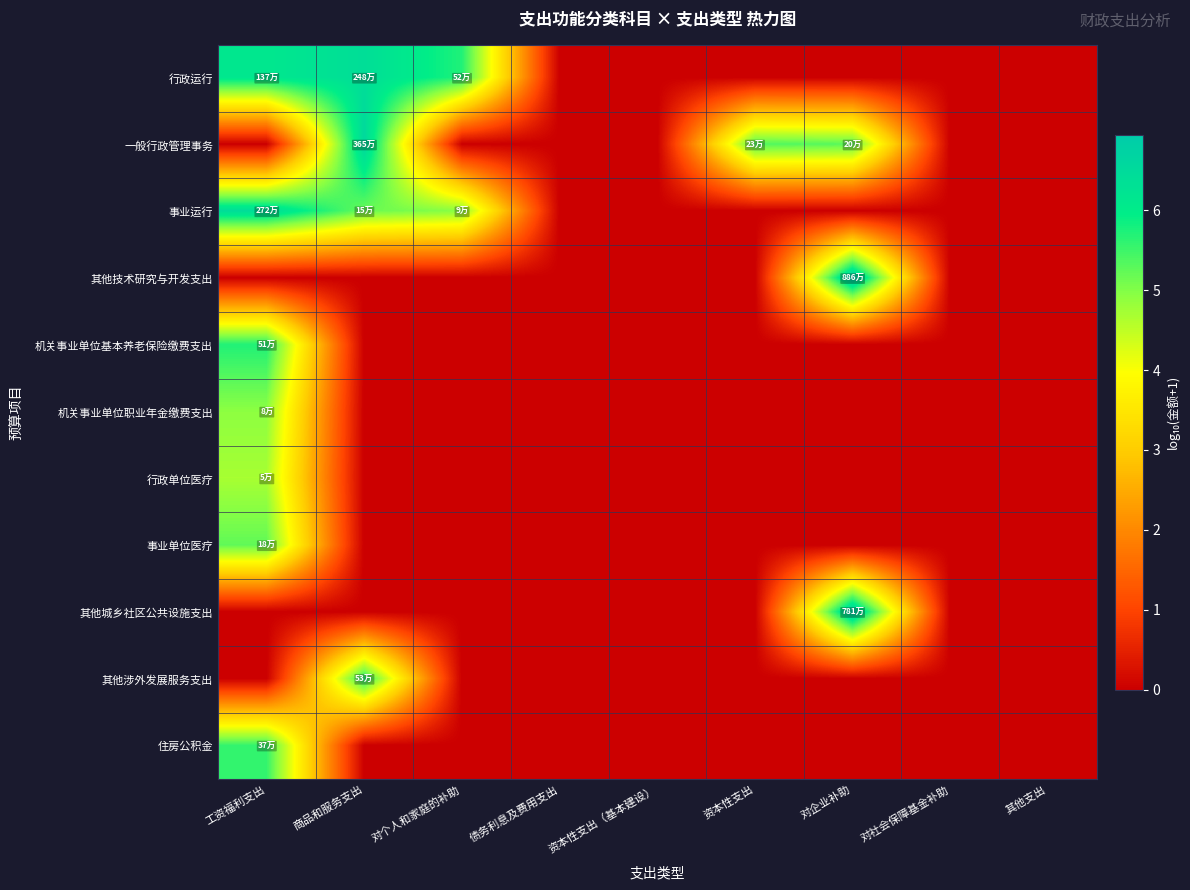

Reading left to right, transcribe all the data shown in this chart.

行政运行: 工资福利支出=6.1	商品和服务支出=6.4	对个人和家庭的补助=5.7	债务利息及费用支出=0.0	资本性支出（基本建设）=0.0	资本性支出=0.0	对企业补助=0.0	对社会保障基金补助=0.0	其他支出=0.0
一般行政管理事务: 工资福利支出=0.0	商品和服务支出=6.6	对个人和家庭的补助=0.0	债务利息及费用支出=0.0	资本性支出（基本建设）=0.0	资本性支出=5.4	对企业补助=5.3	对社会保障基金补助=0.0	其他支出=0.0
事业运行: 工资福利支出=6.4	商品和服务支出=5.2	对个人和家庭的补助=4.9	债务利息及费用支出=0.0	资本性支出（基本建设）=0.0	资本性支出=0.0	对企业补助=0.0	对社会保障基金补助=0.0	其他支出=0.0
其他技术研究与开发支出: 工资福利支出=0.0	商品和服务支出=0.0	对个人和家庭的补助=0.0	债务利息及费用支出=0.0	资本性支出（基本建设）=0.0	资本性支出=0.0	对企业补助=6.9	对社会保障基金补助=0.0	其他支出=0.0
机关事业单位基本养老保险缴费支出: 工资福利支出=5.7	商品和服务支出=0.0	对个人和家庭的补助=0.0	债务利息及费用支出=0.0	资本性支出（基本建设）=0.0	资本性支出=0.0	对企业补助=0.0	对社会保障基金补助=0.0	其他支出=0.0
机关事业单位职业年金缴费支出: 工资福利支出=4.9	商品和服务支出=0.0	对个人和家庭的补助=0.0	债务利息及费用支出=0.0	资本性支出（基本建设）=0.0	资本性支出=0.0	对企业补助=0.0	对社会保障基金补助=0.0	其他支出=0.0
行政单位医疗: 工资福利支出=4.7	商品和服务支出=0.0	对个人和家庭的补助=0.0	债务利息及费用支出=0.0	资本性支出（基本建设）=0.0	资本性支出=0.0	对企业补助=0.0	对社会保障基金补助=0.0	其他支出=0.0
事业单位医疗: 工资福利支出=5.2	商品和服务支出=0.0	对个人和家庭的补助=0.0	债务利息及费用支出=0.0	资本性支出（基本建设）=0.0	资本性支出=0.0	对企业补助=0.0	对社会保障基金补助=0.0	其他支出=0.0
其他城乡社区公共设施支出: 工资福利支出=0.0	商品和服务支出=0.0	对个人和家庭的补助=0.0	债务利息及费用支出=0.0	资本性支出（基本建设）=0.0	资本性支出=0.0	对企业补助=6.9	对社会保障基金补助=0.0	其他支出=0.0
其他涉外发展服务支出: 工资福利支出=0.0	商品和服务支出=5.7	对个人和家庭的补助=0.0	债务利息及费用支出=0.0	资本性支出（基本建设）=0.0	资本性支出=0.0	对企业补助=0.0	对社会保障基金补助=0.0	其他支出=0.0
住房公积金: 工资福利支出=5.6	商品和服务支出=0.0	对个人和家庭的补助=0.0	债务利息及费用支出=0.0	资本性支出（基本建设）=0.0	资本性支出=0.0	对企业补助=0.0	对社会保障基金补助=0.0	其他支出=0.0